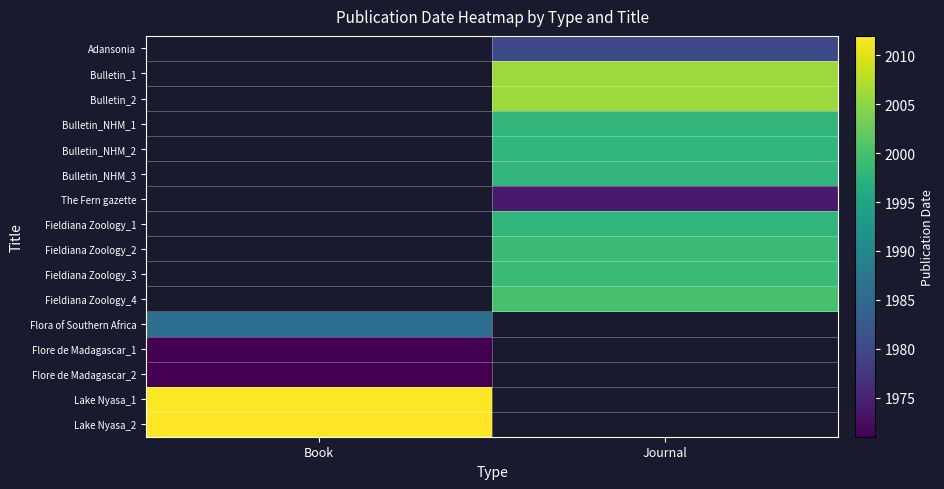

How many values in Adansonia are above zero?

1